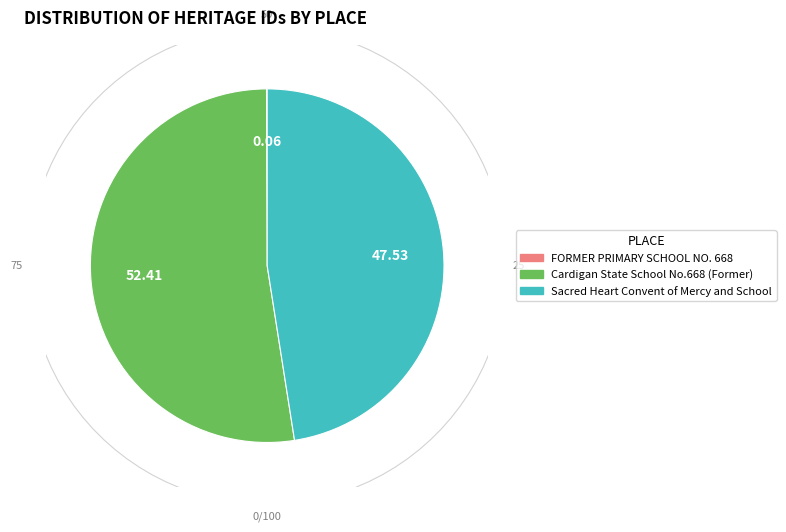

How many slices are in this pie chart?

3